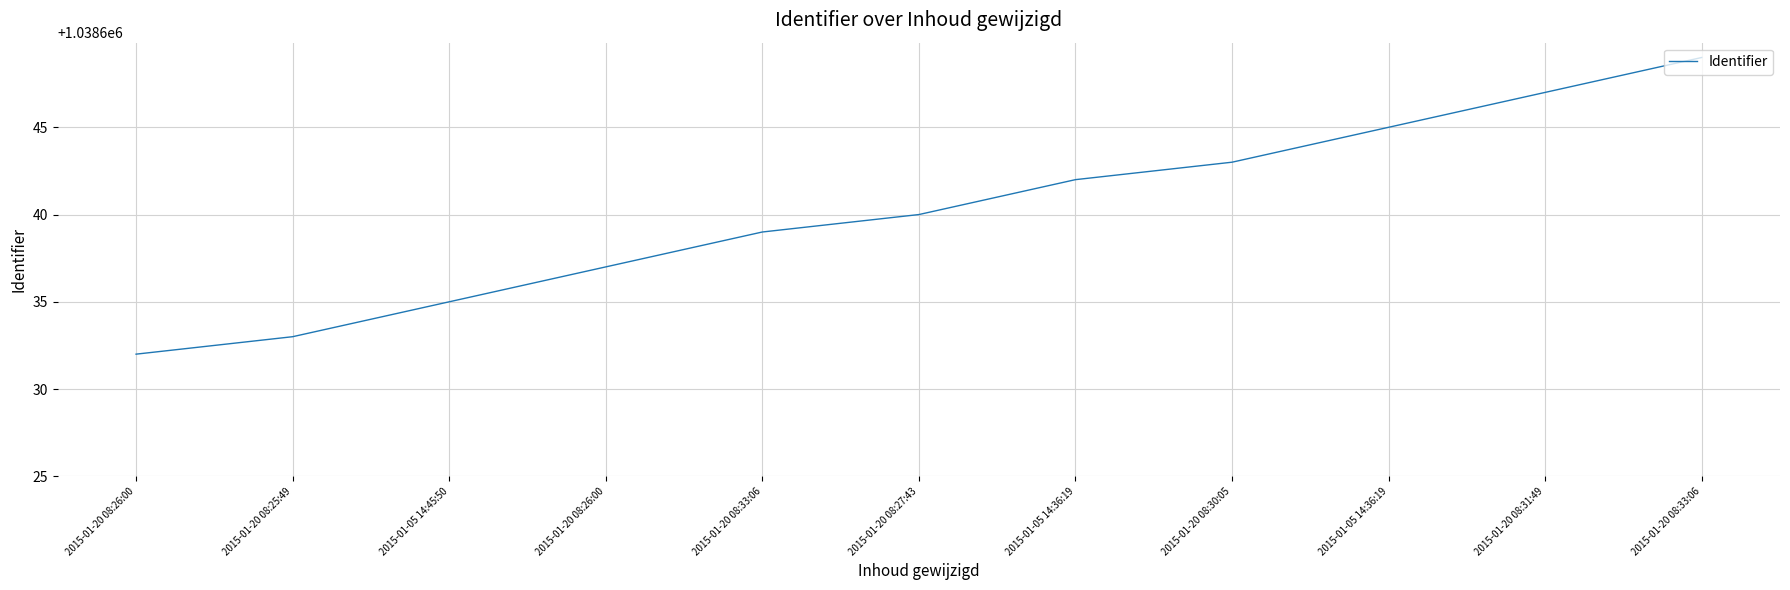

How many lines are shown in the chart?

1